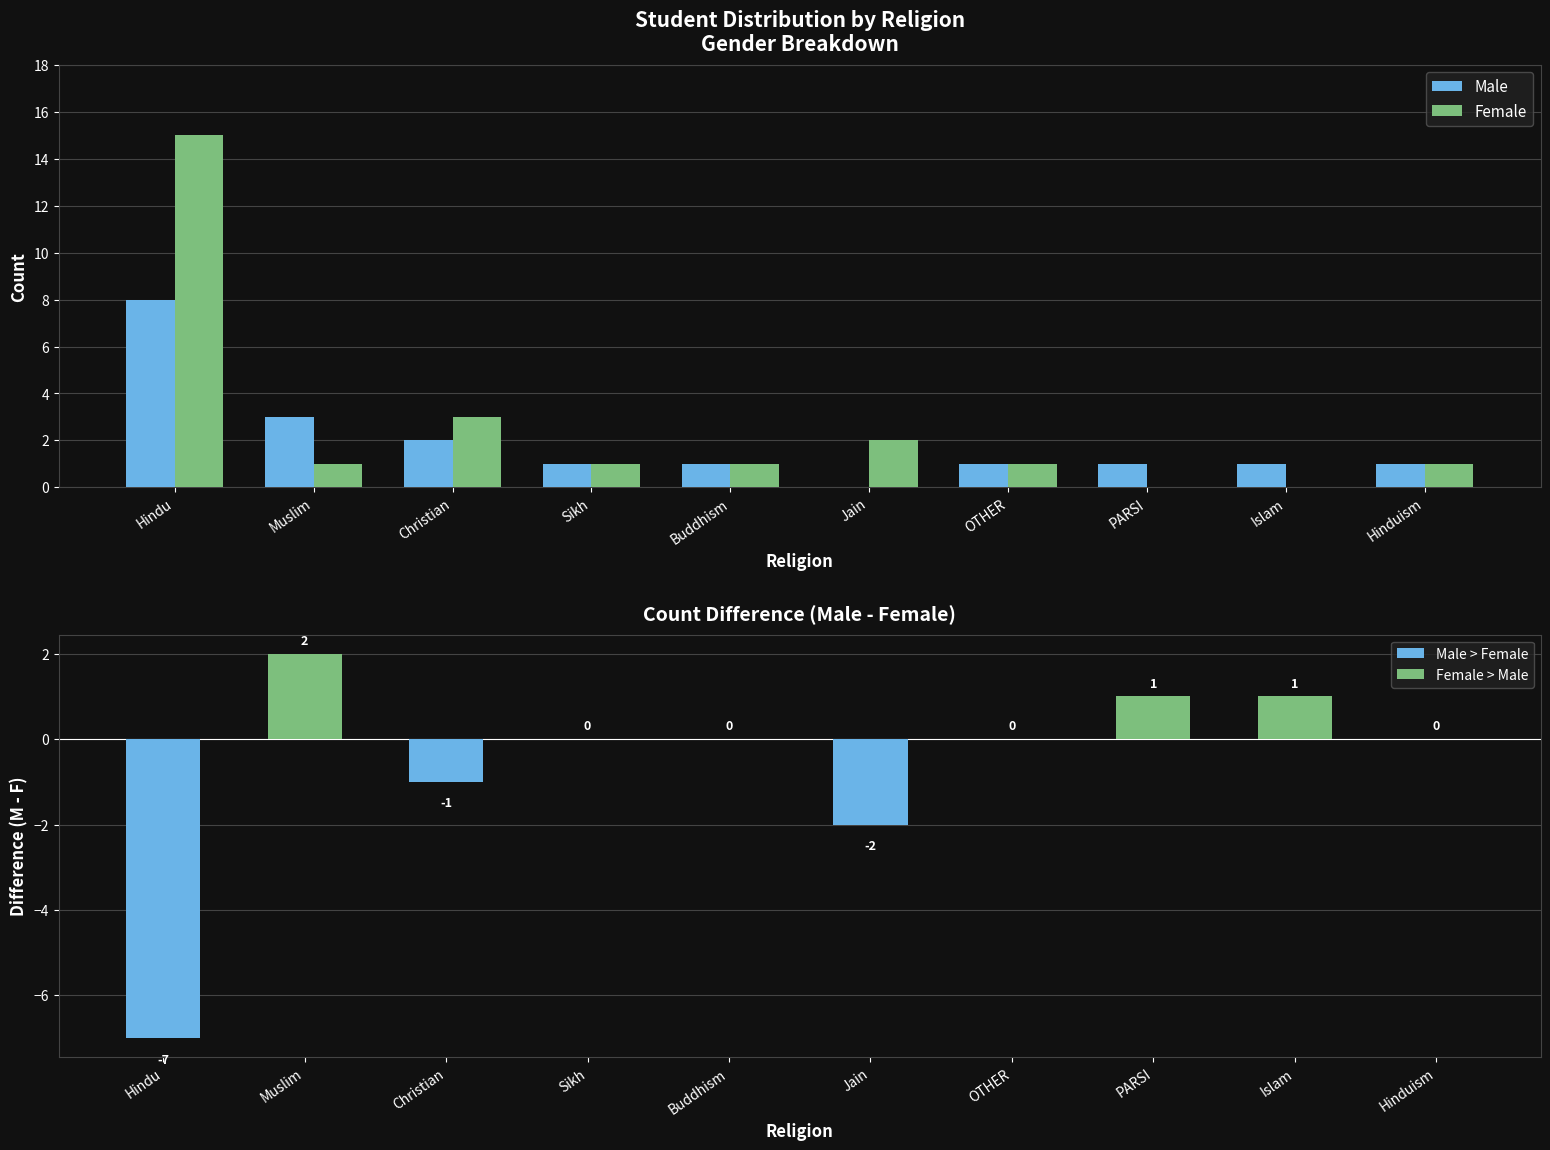

List the series in order of their peak value, highest first.

Female, Male